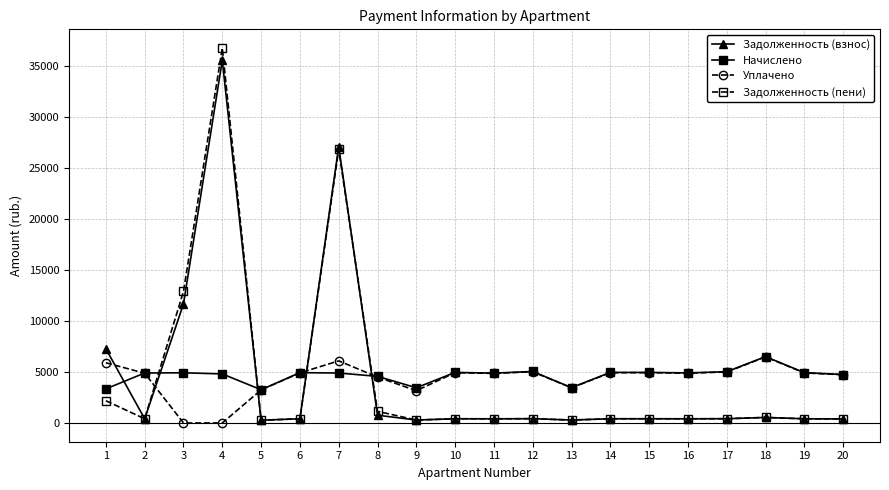

How many series are shown in this chart?

4